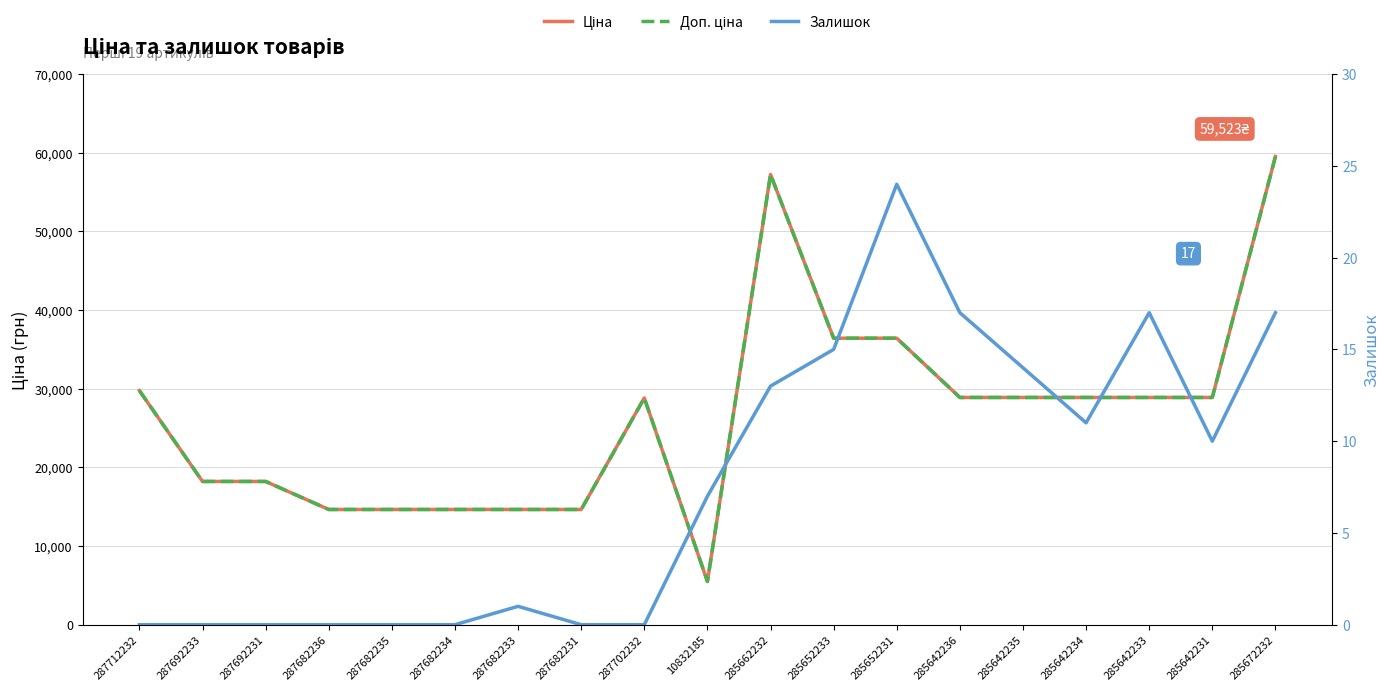

Where is the first local maximum for Залишок?

287682233